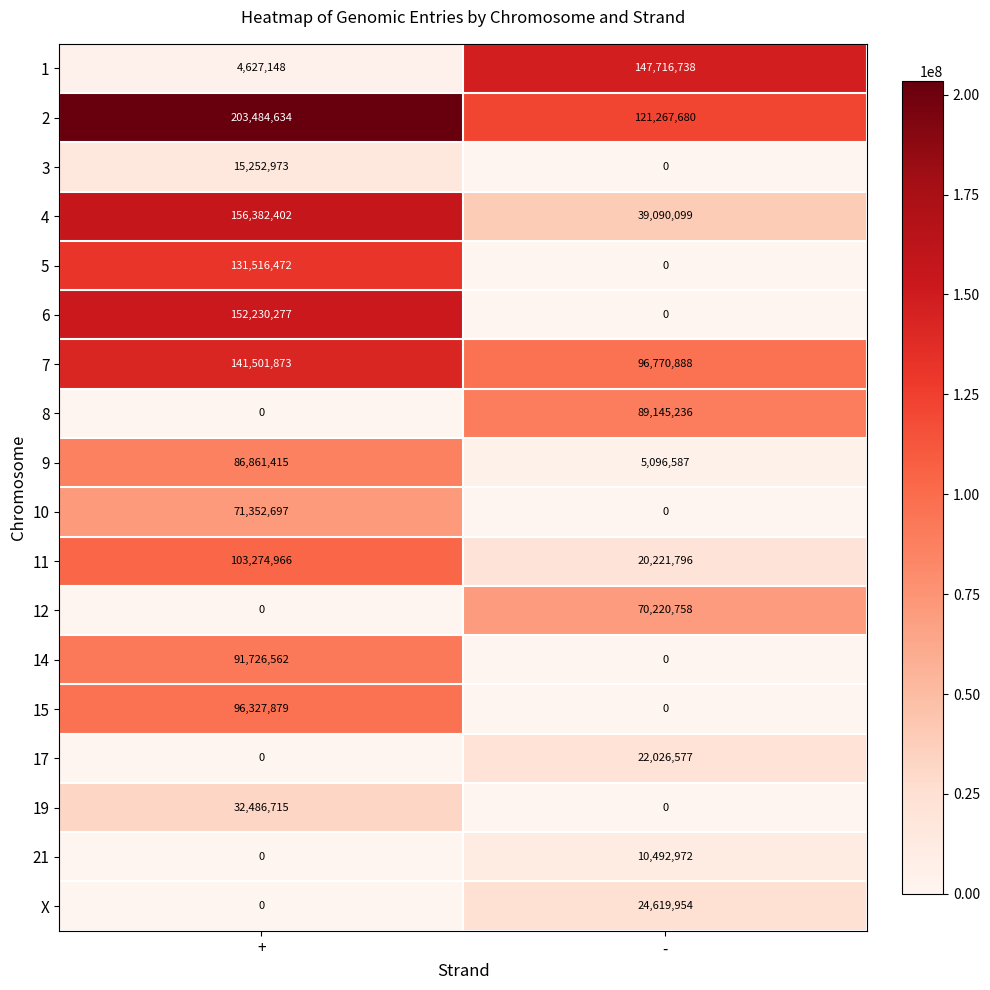

How many data points does each series have?

2